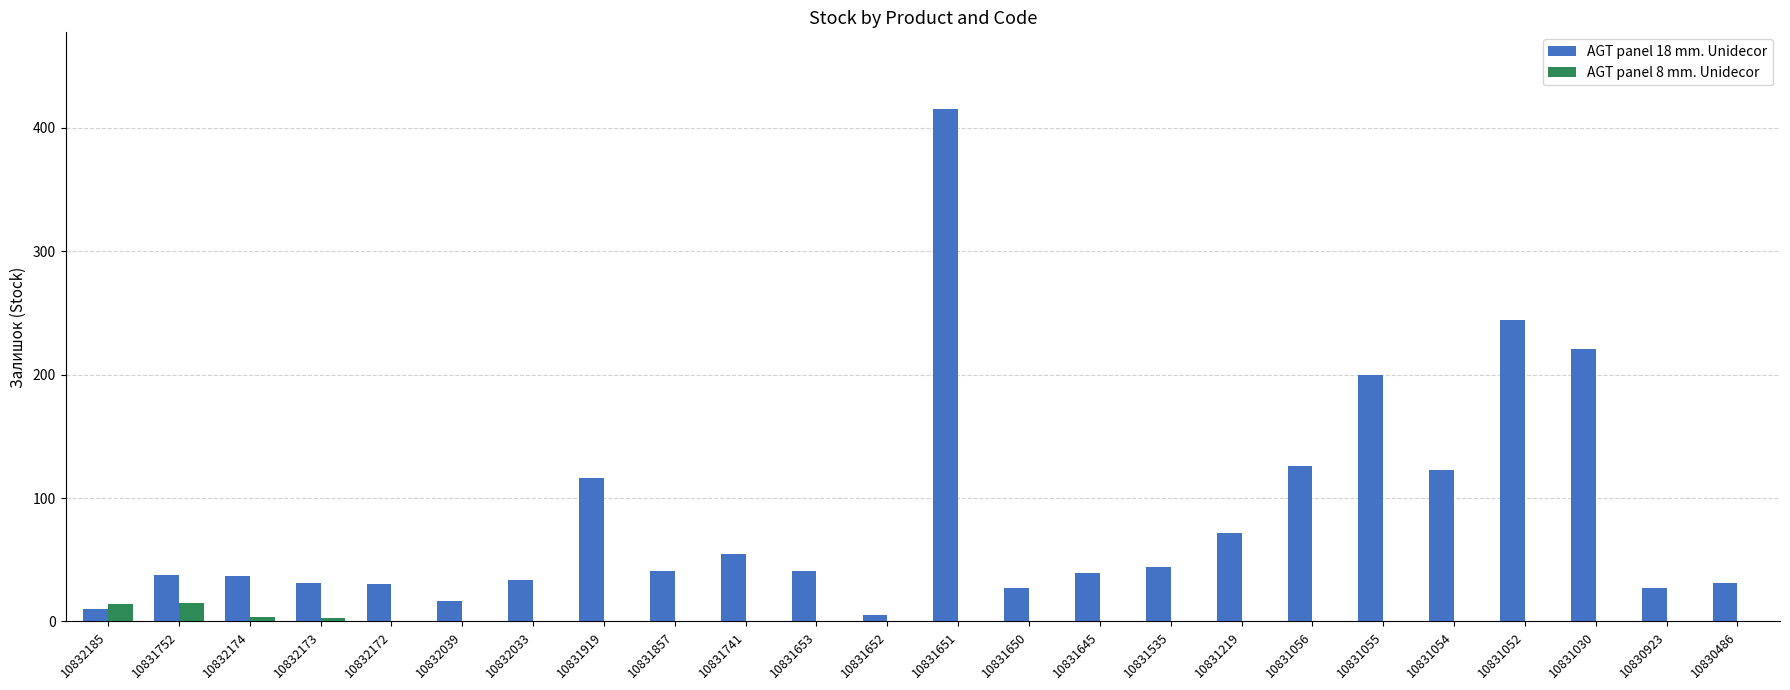

Is the value of AGT panel 18 mm. Unidecor at 10832185 greater than the value of AGT panel 8 mm. Unidecor at 10832185?

No